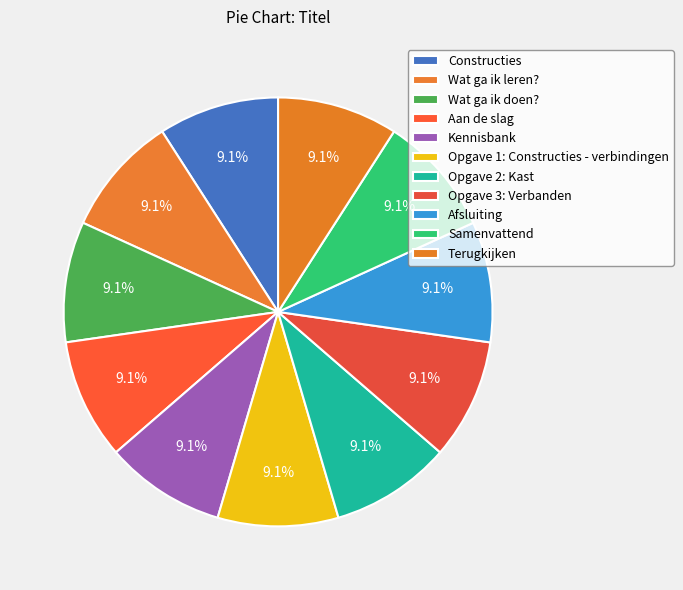

To the nearest percent, what portion does Wat ga ik doen? represent?

9%